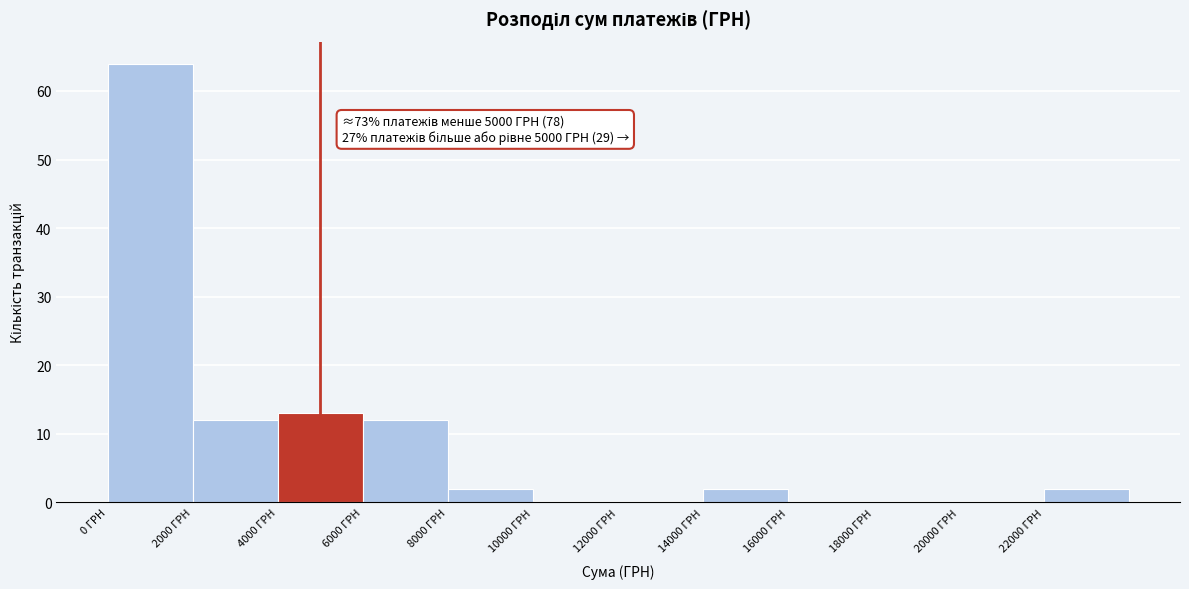

Over which range of the x-axis is the bar tallest?

0 to 2000